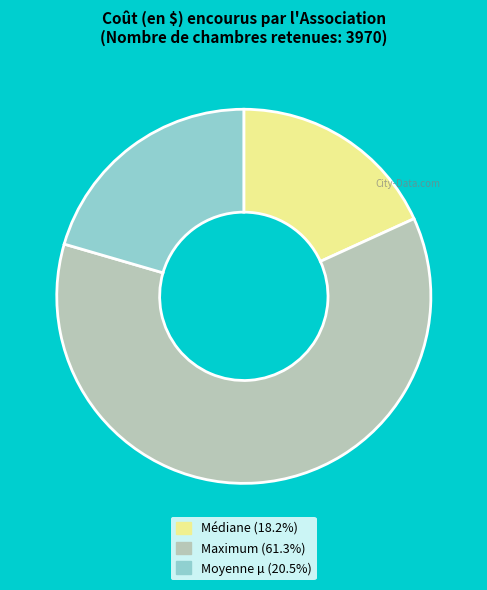

Is there any slice that represents more than half of the pie?

Yes